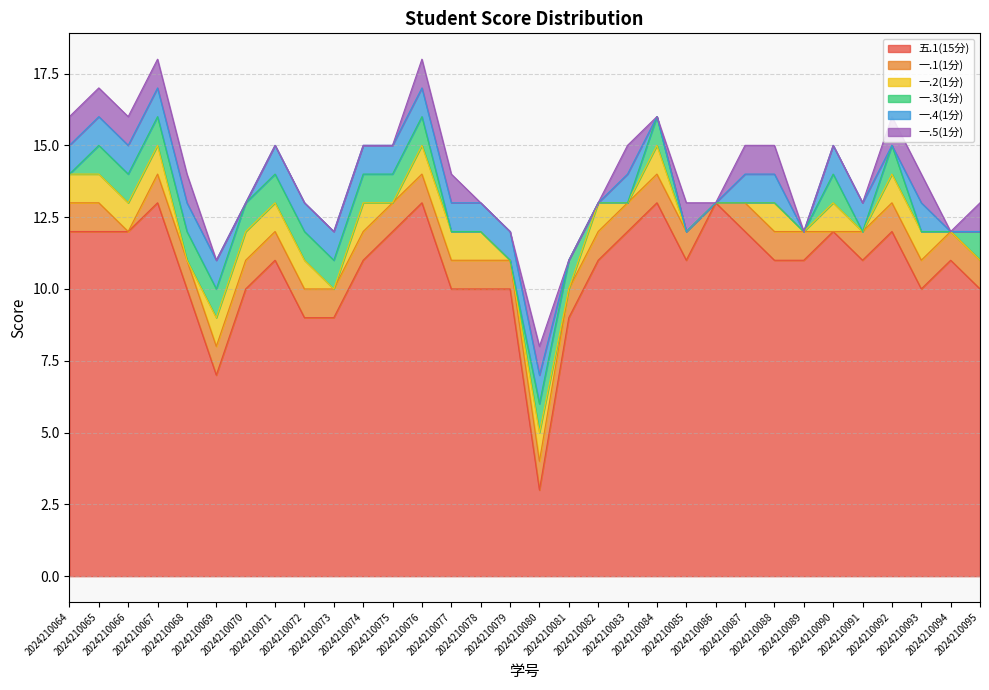

True or false: 一.1(1分) has a value of 1 at 2024210091.

False